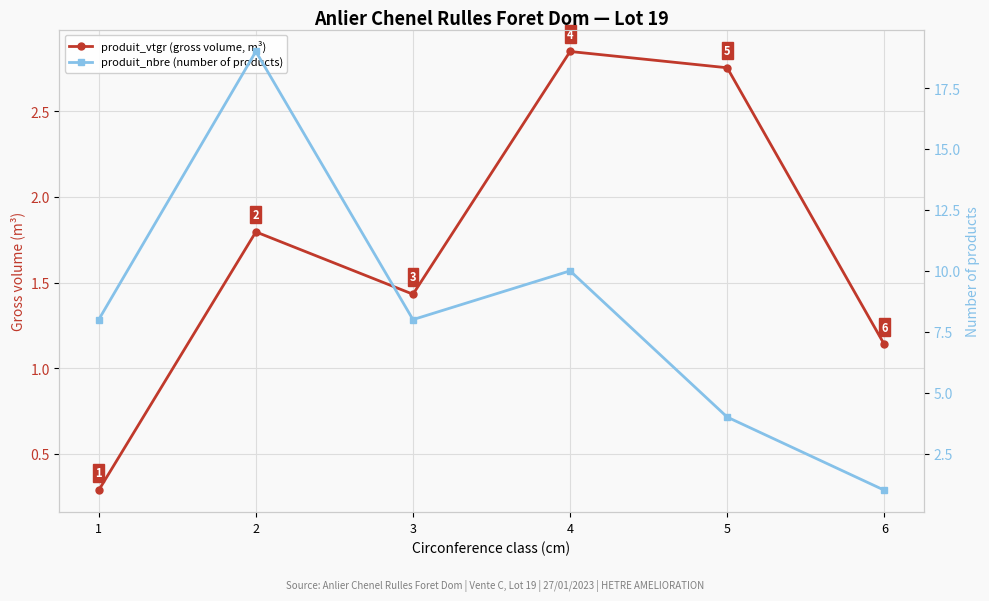

List the series in order of their overall mean, highest first.

produit_nbre (number of products), produit_vtgr (gross volume, m³)